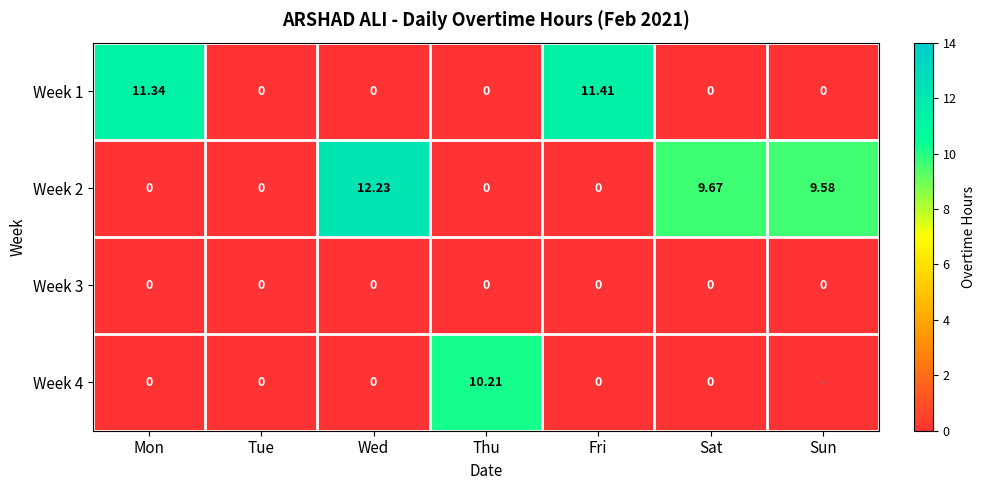

The Week 2 series shows 9.7 at Sat. True or false?

True